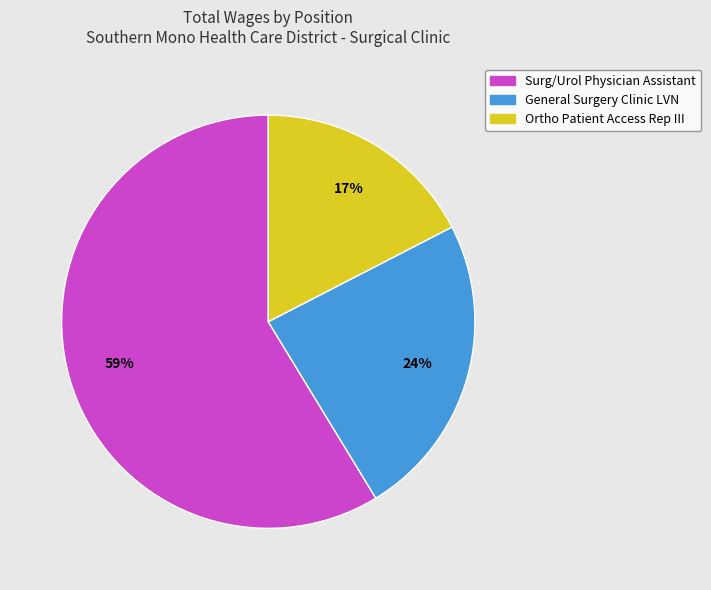

Does any single category account for the majority?

Yes